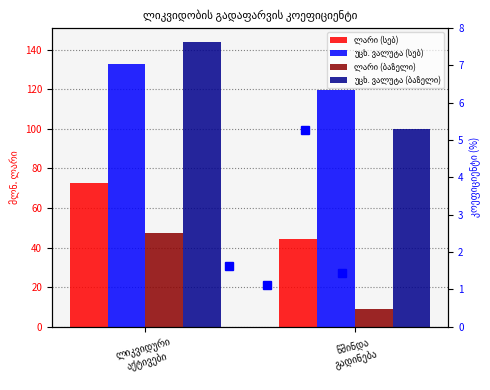

How many bars are there in each group?

4